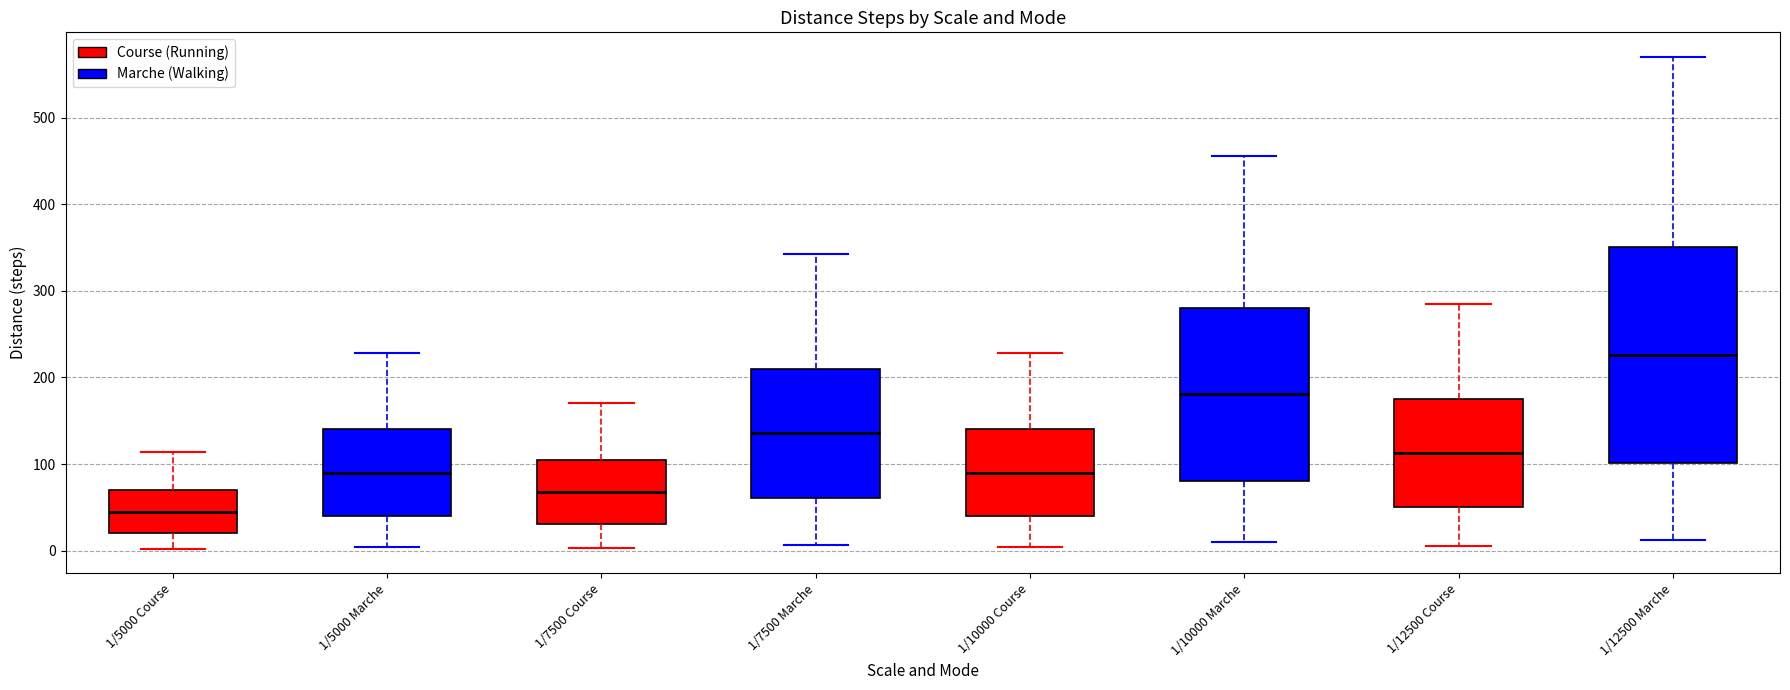

Comparing the boxes themselves (not the whiskers), which one is the tallest?

1/12500 Marche